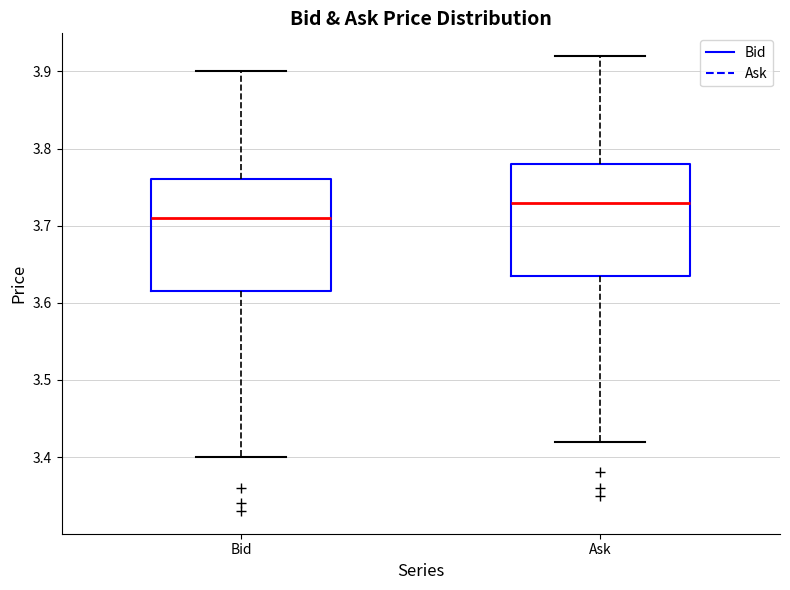

Which box has the lowest median line?

Bid